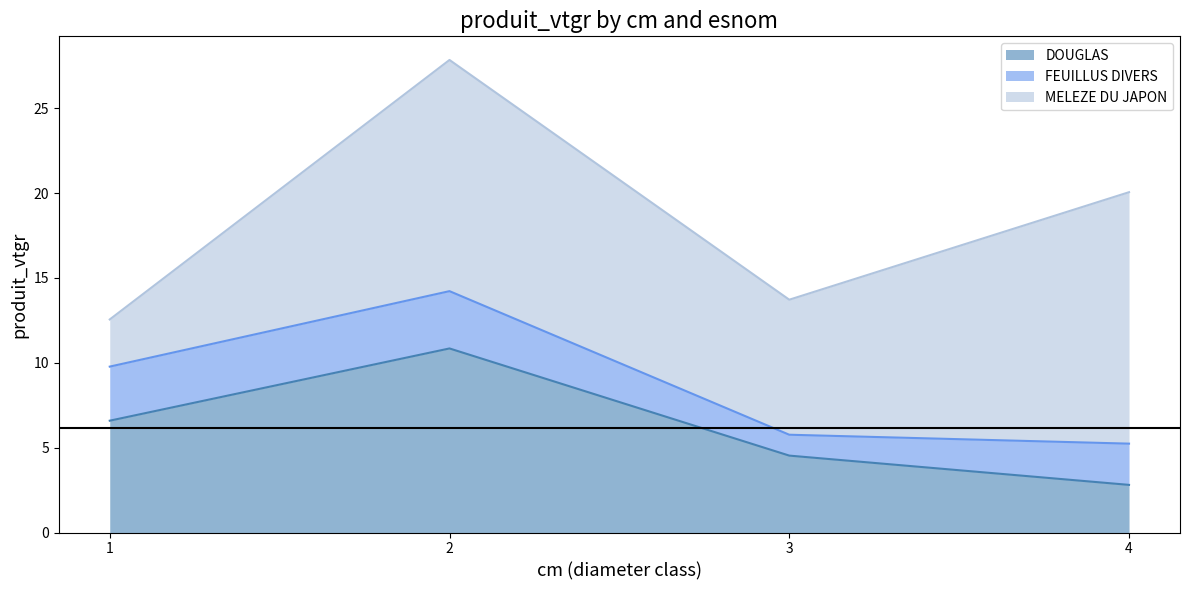

Which series has the widest spread of values?

MELEZE DU JAPON